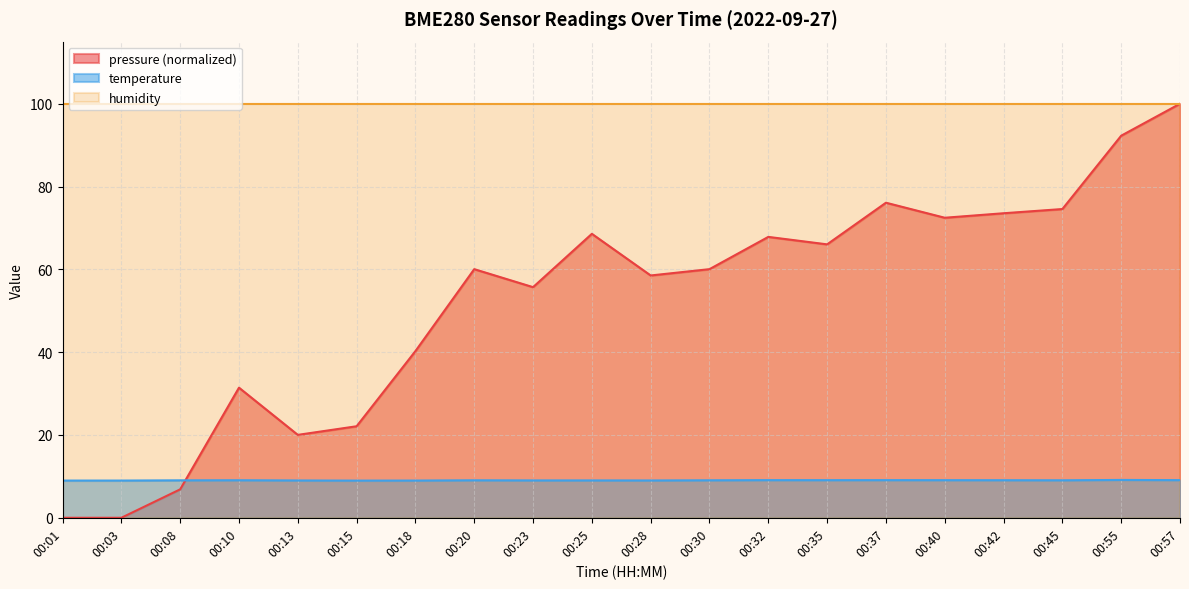

Does the chart display data point markers on the line(s)?

No